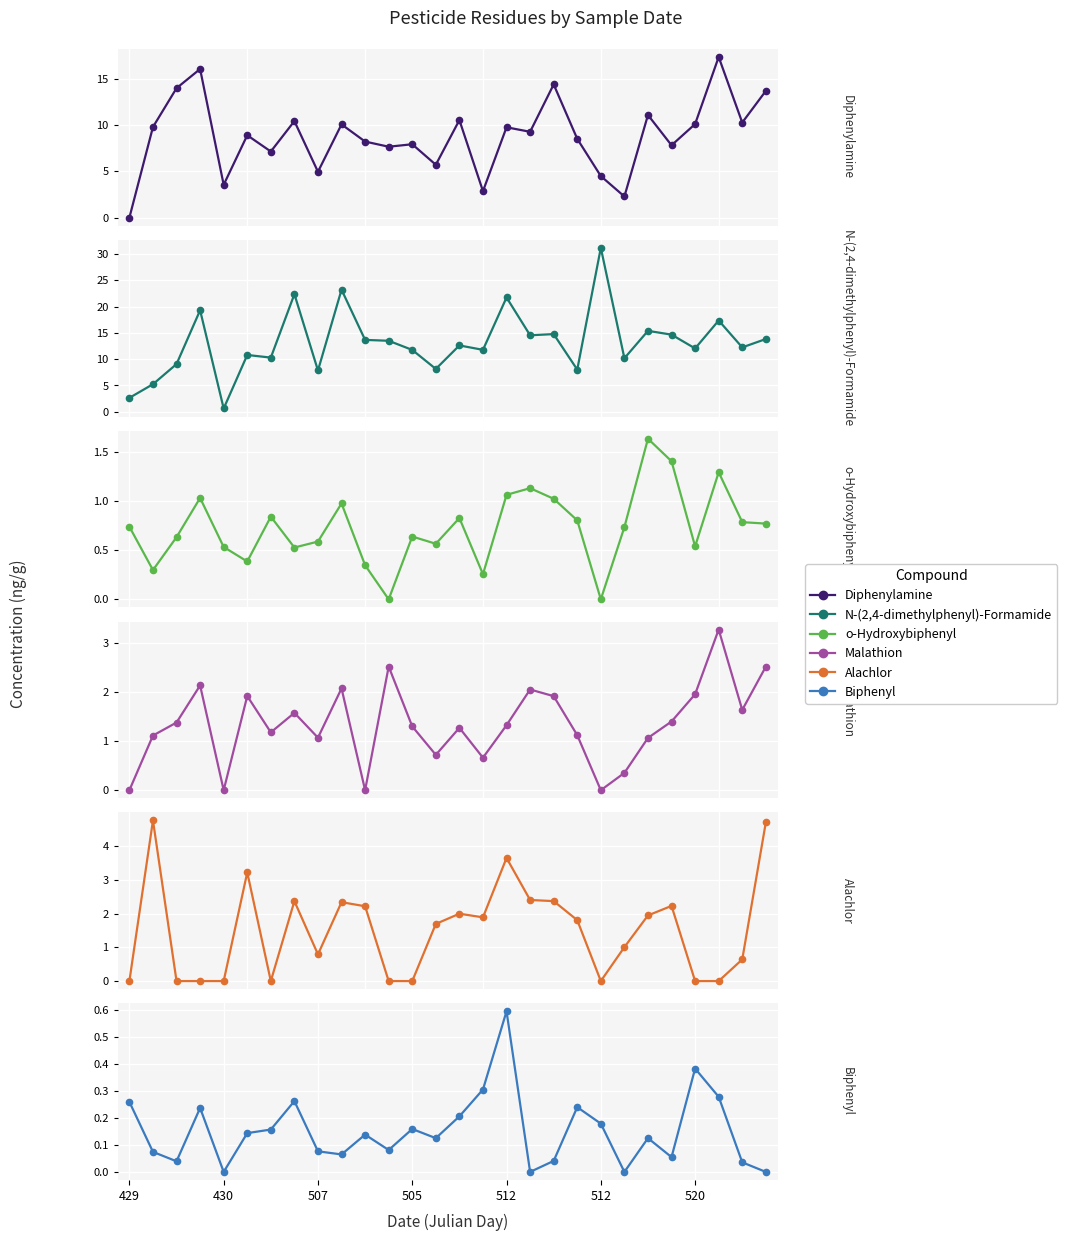

How many lines are shown in the chart?

6